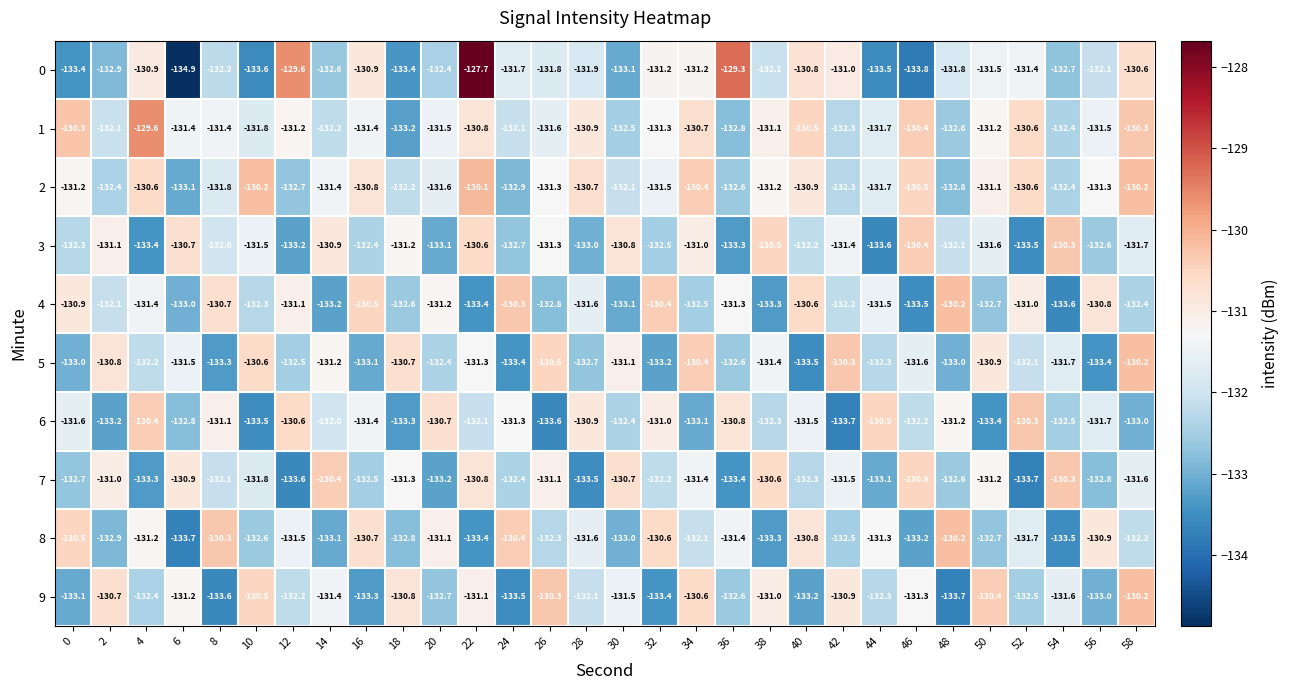

Between 0 and 30, which series saw the biggest shift?

8